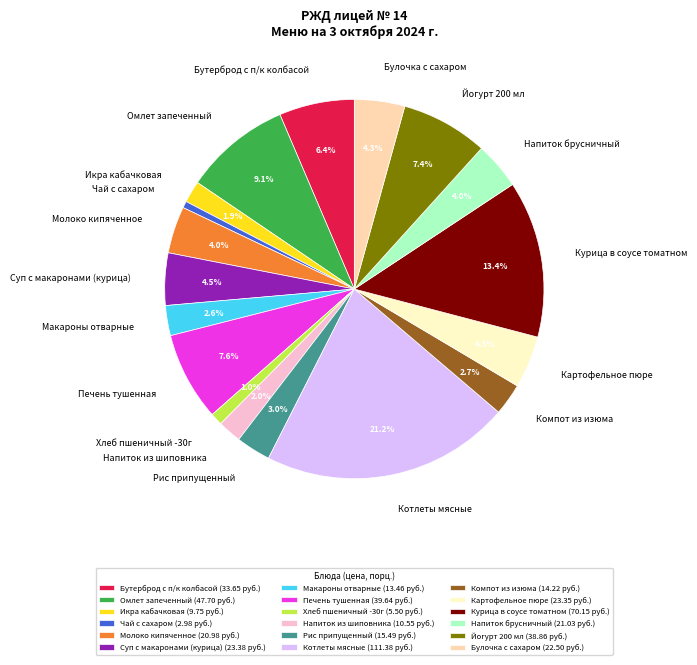

How many slices are in this pie chart?

18